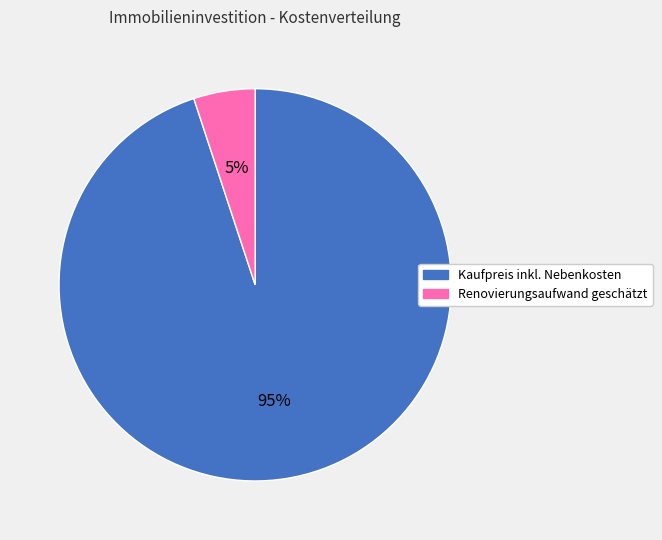

Count the number of slices in the pie.

2